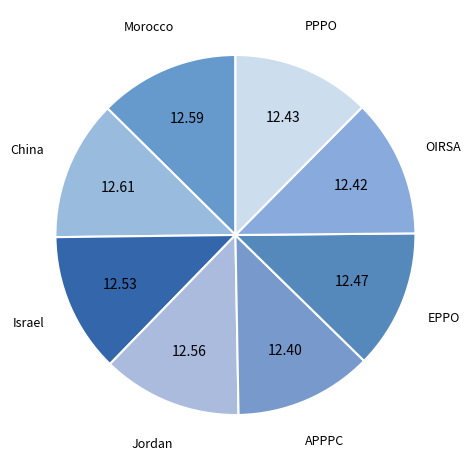

Does Morocco account for over 50% of the chart?

No